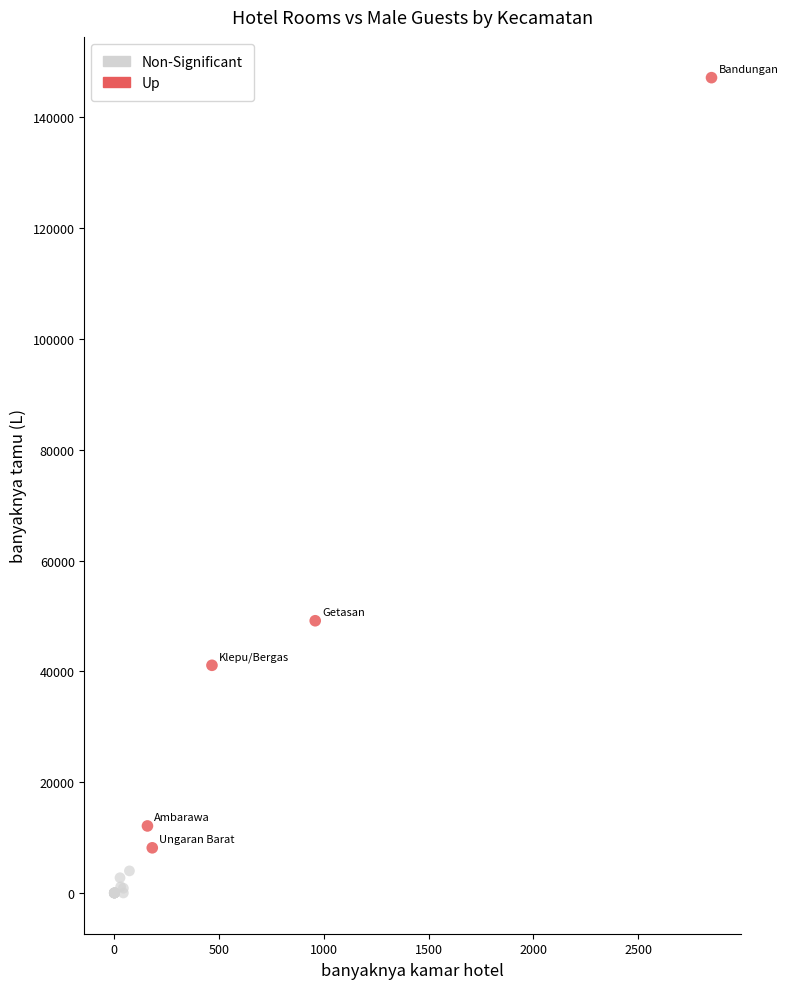

What are all the series names shown in the legend?

Non-Significant, Up